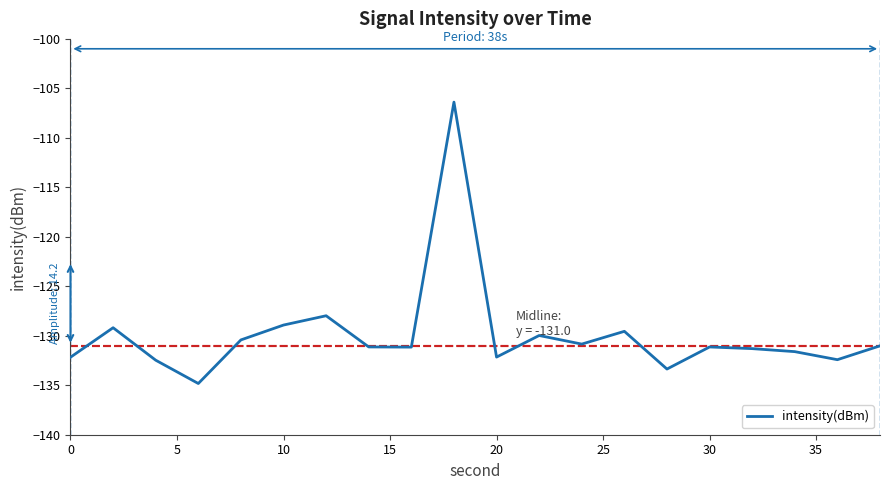

What is the maximum value shown in the chart?

-106.4